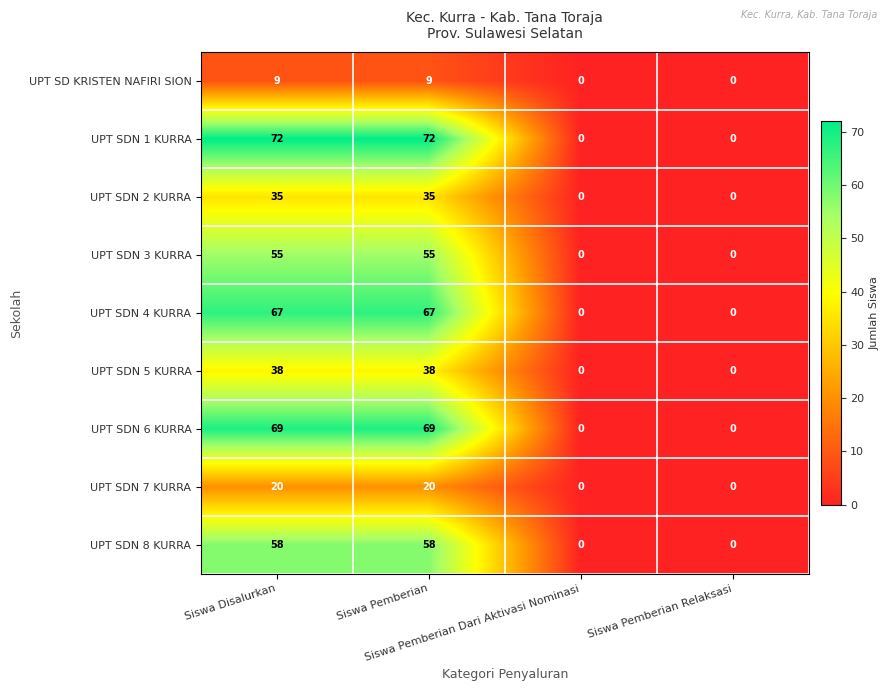

What is the maximum value for UPT SDN 8 KURRA?

58